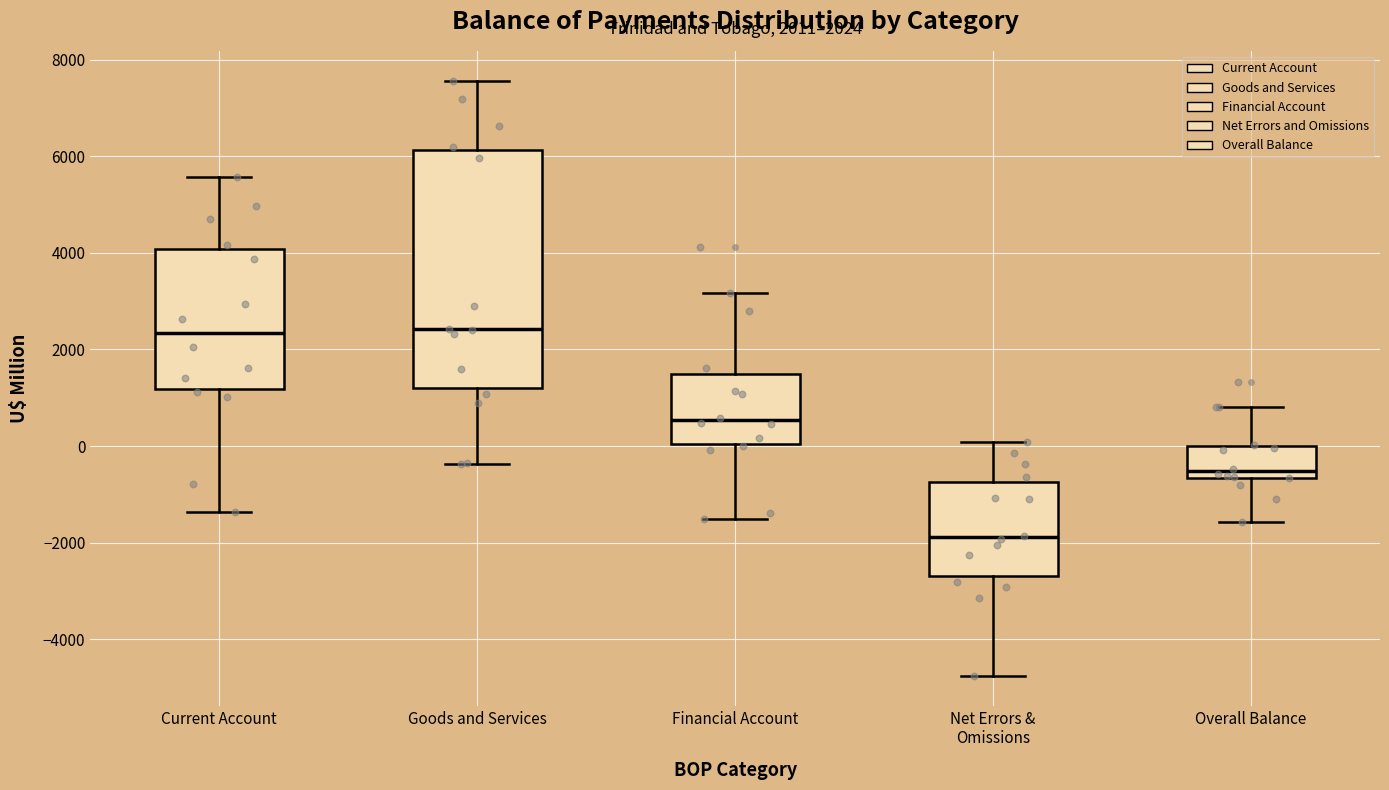

Which box is the tallest, from its lower edge to its upper edge?

Goods and Services